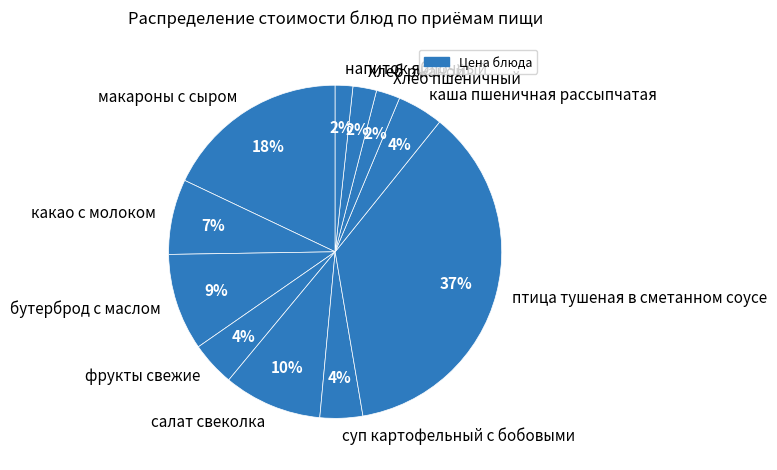

To the nearest percent, what portion does суп картофельный с бобовыми represent?

4%